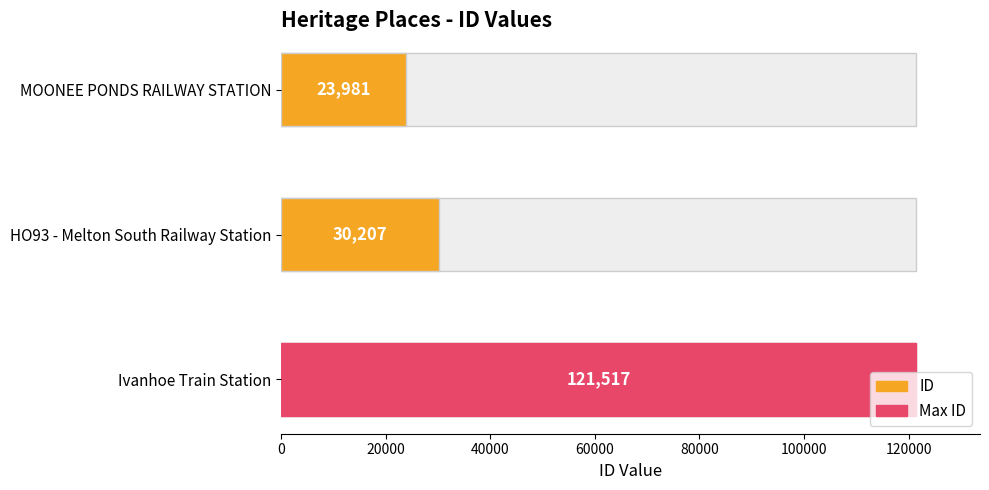

Which has a higher value, HO93 - Melton South Railway Station or MOONEE PONDS RAILWAY STATION?

HO93 - Melton South Railway Station